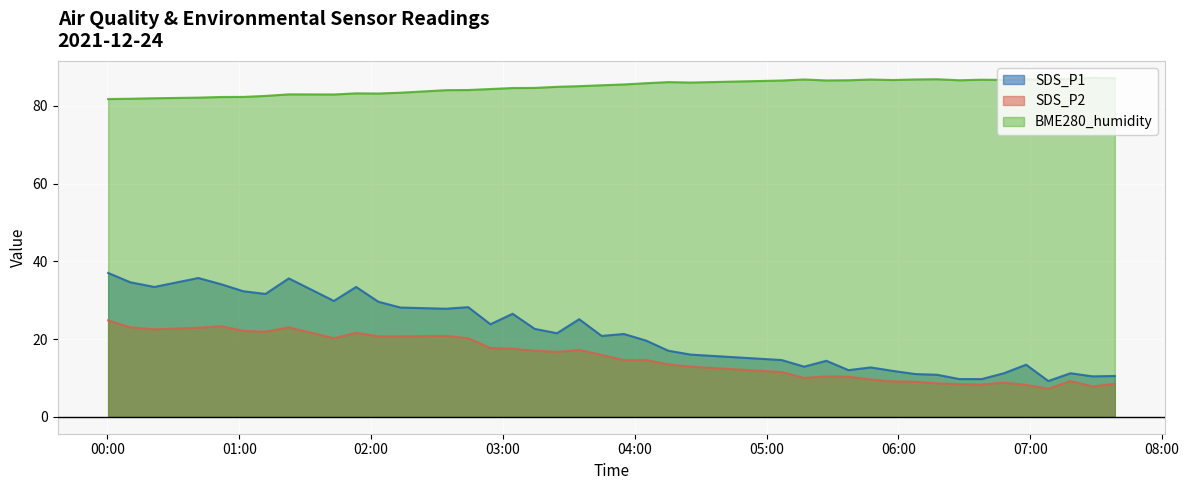

Reading right to left, list all the values displayed in this chart.

SDS_P1: 10.5	10.4	11.2	9.2	13.4	11.2	9.7	9.7	10.8	11.0	11.8	12.7	12.0	14.4	12.9	14.6	16.0	17.0	19.6	21.3	20.8	25.1	21.5	22.6	26.5	23.8	28.2	27.8	28.1	29.6	33.4	29.8	35.6	31.6	32.3	34.1	35.7	33.4	34.6	37.0
SDS_P2: 8.5	7.8	9.2	7.2	8.2	8.8	8.3	8.4	8.6	9.0	9.1	9.6	10.3	10.4	10.0	11.5	12.9	13.5	14.6	14.6	15.9	17.2	16.7	17.0	17.5	17.7	20.2	20.8	20.7	20.7	21.6	20.2	23.0	21.9	22.1	23.3	22.9	22.5	23.0	24.8
BME280_humidity: 87.1	87.2	86.9	86.8	86.8	86.7	86.7	86.6	86.8	86.8	86.6	86.8	86.6	86.5	86.8	86.5	86.0	86.1	85.8	85.5	85.3	85.0	84.9	84.6	84.6	84.3	84.1	84.0	83.4	83.2	83.2	82.9	82.9	82.5	82.3	82.3	82.1	81.9	81.8	81.7